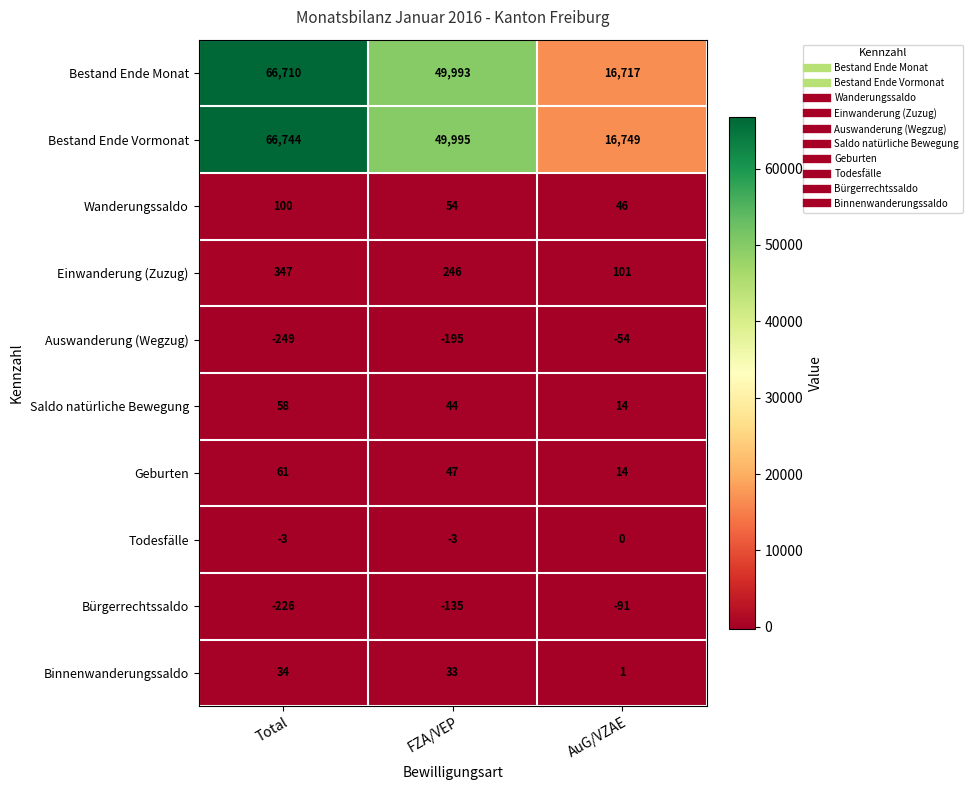

Between FZA/VEP and AuG/VZAE, which series saw the biggest shift?

Bestand Ende Monat